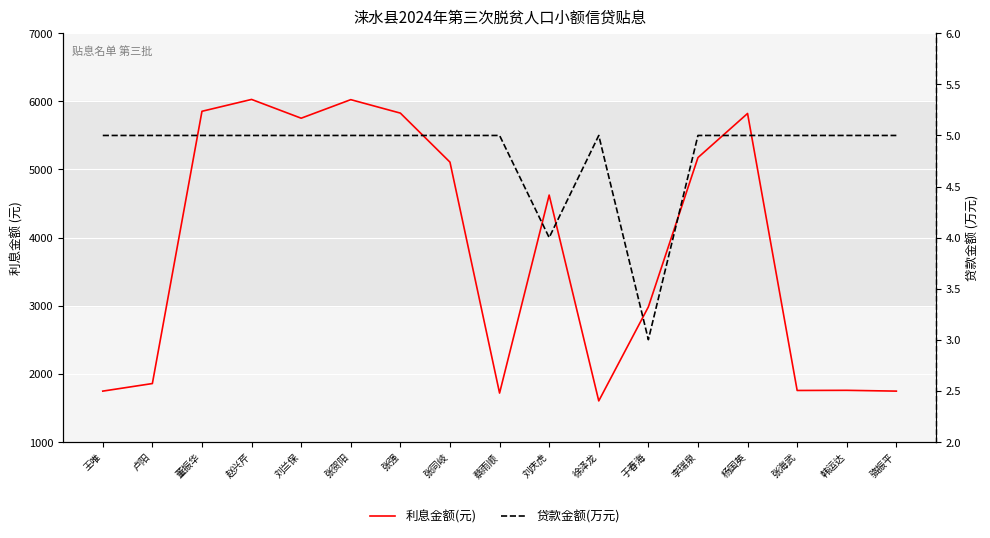

Reading left to right, list all the values displayed in this chart.

利息金额(元): 1744.2	1855.4	5855.2	6029.4	5753.6	6026.1	5828.4	5108.2	1715.4	4624.2	1600.4	2981.5	5175.0	5823.1	1753.8	1755.9	1744.2
贷款金额(万元): 5.0	5.0	5.0	5.0	5.0	5.0	5.0	5.0	5.0	4.0	5.0	3.0	5.0	5.0	5.0	5.0	5.0